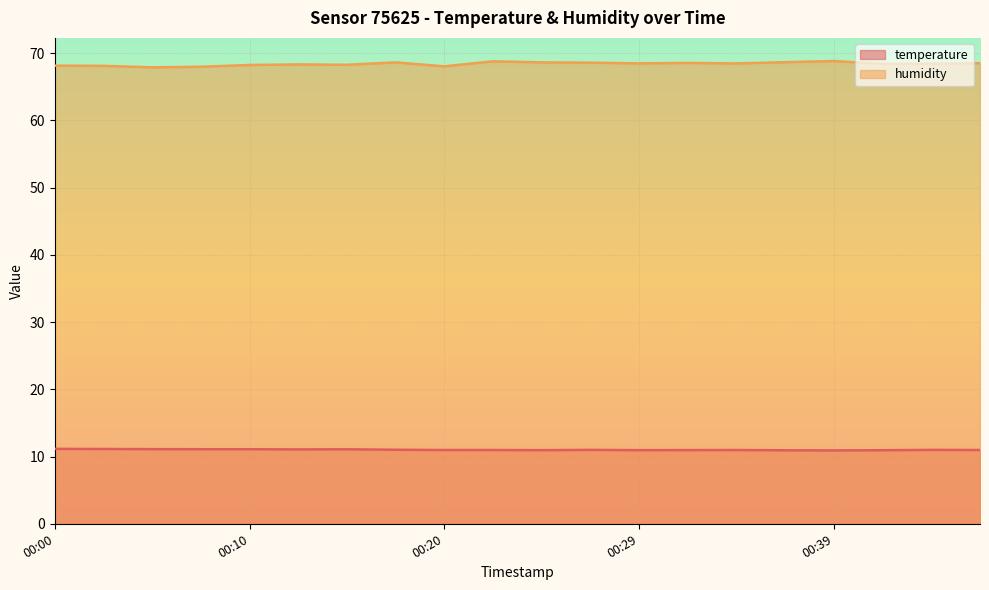

What is the total value across all series at 00:15?

79.3